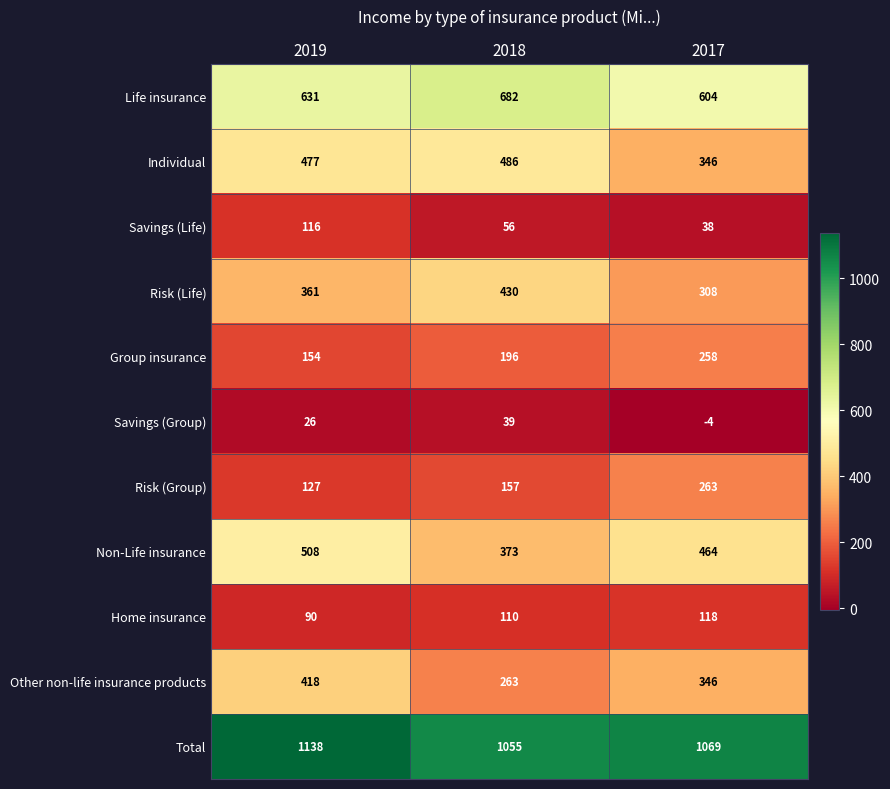

How many series are shown in this chart?

11